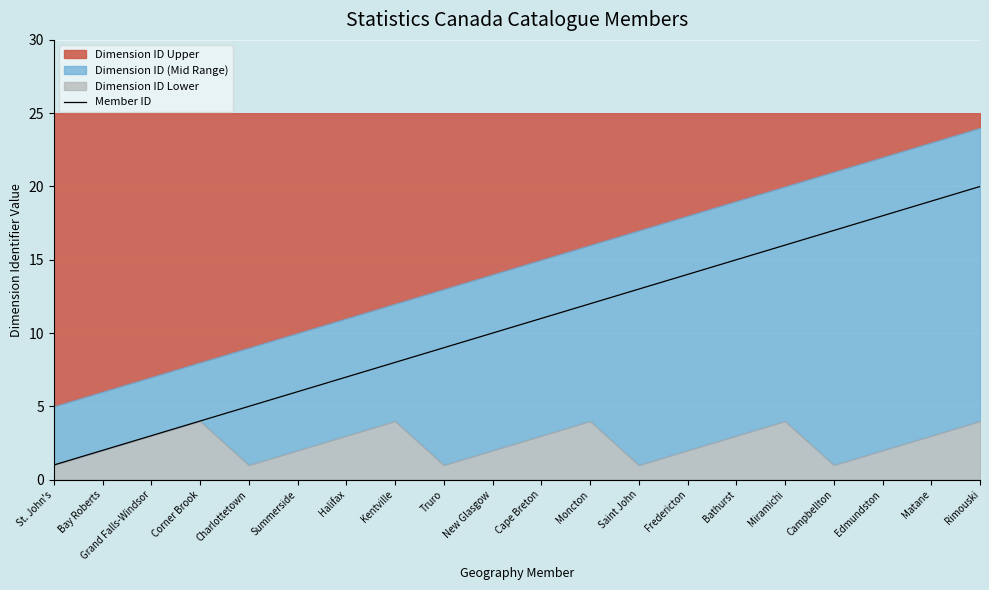

True or false: the data shows 20 at Saint John.

False